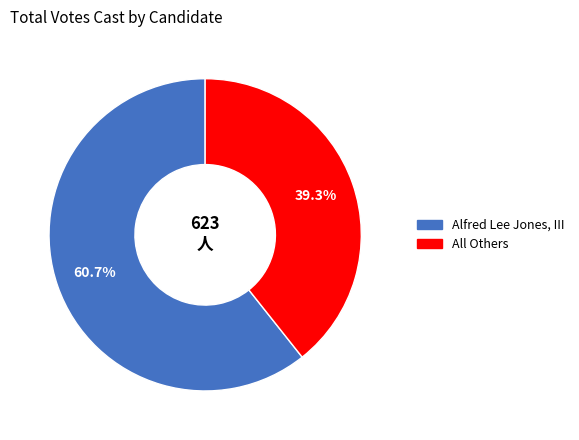

Is there a majority slice in this chart?

Yes